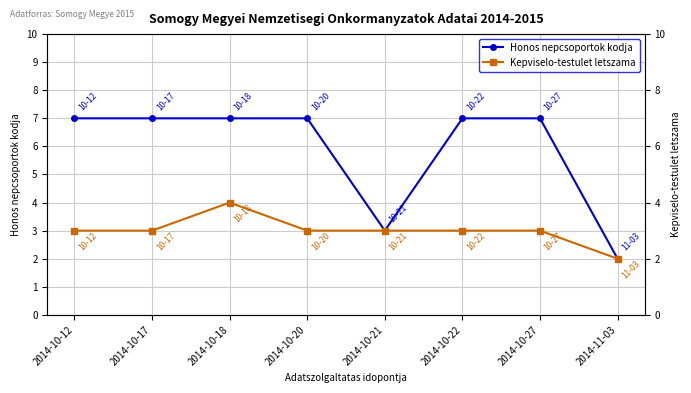

What is the label of the 1st point from the left?

2014-10-12